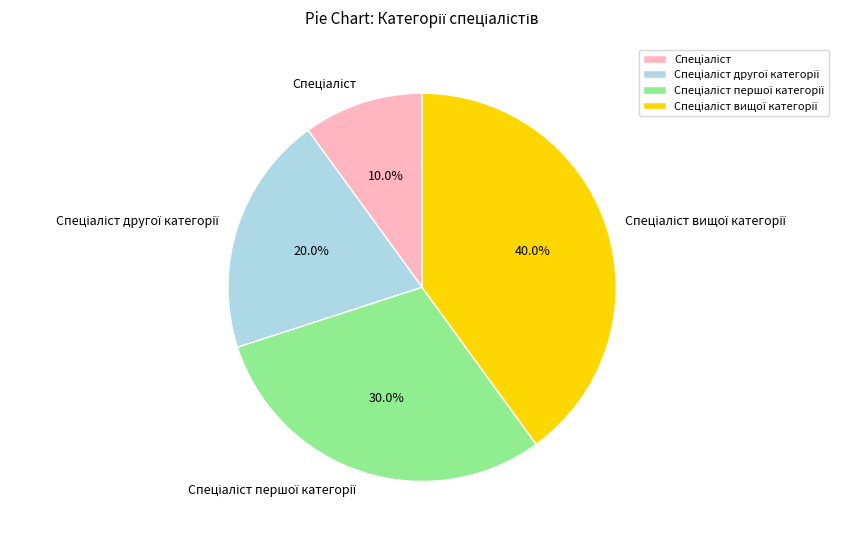

Does any single category account for the majority?

No